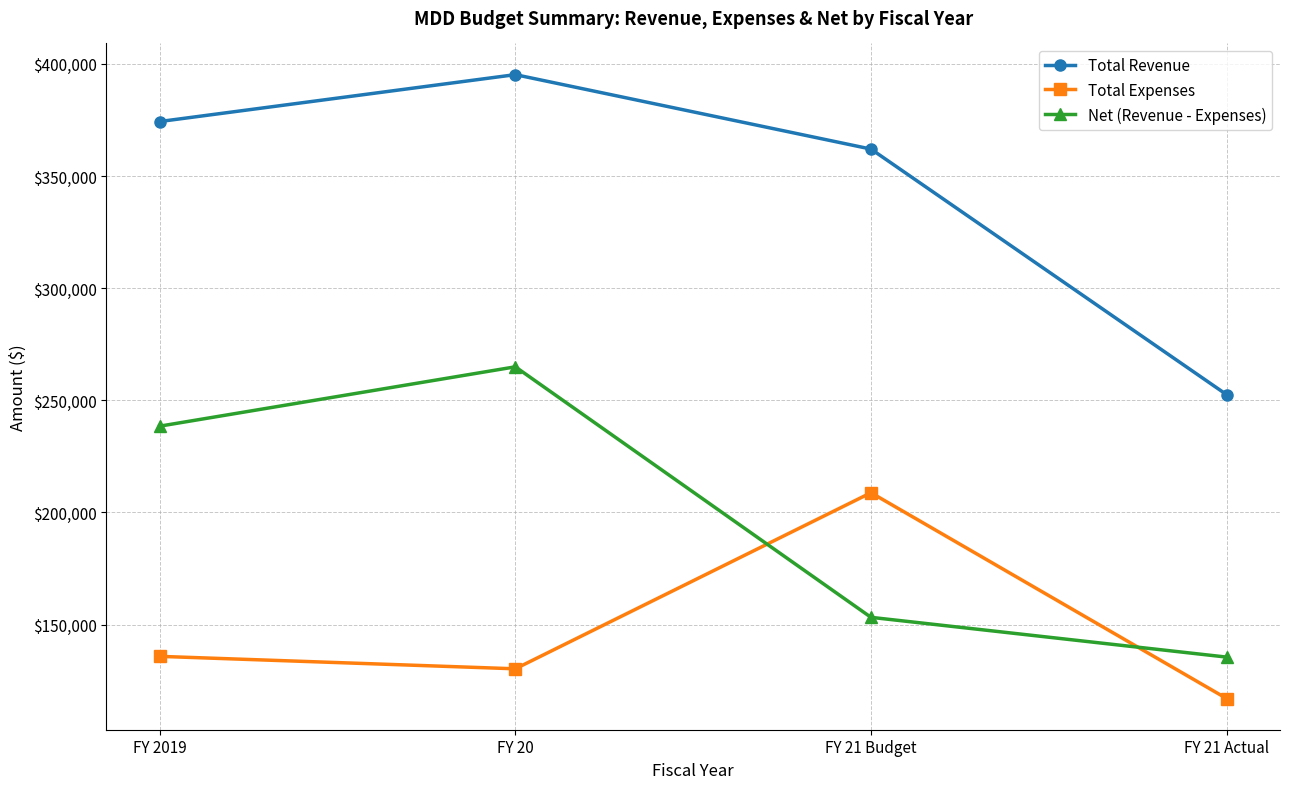

At which category does Total Expenses reach its first local peak?

FY 21 Budget